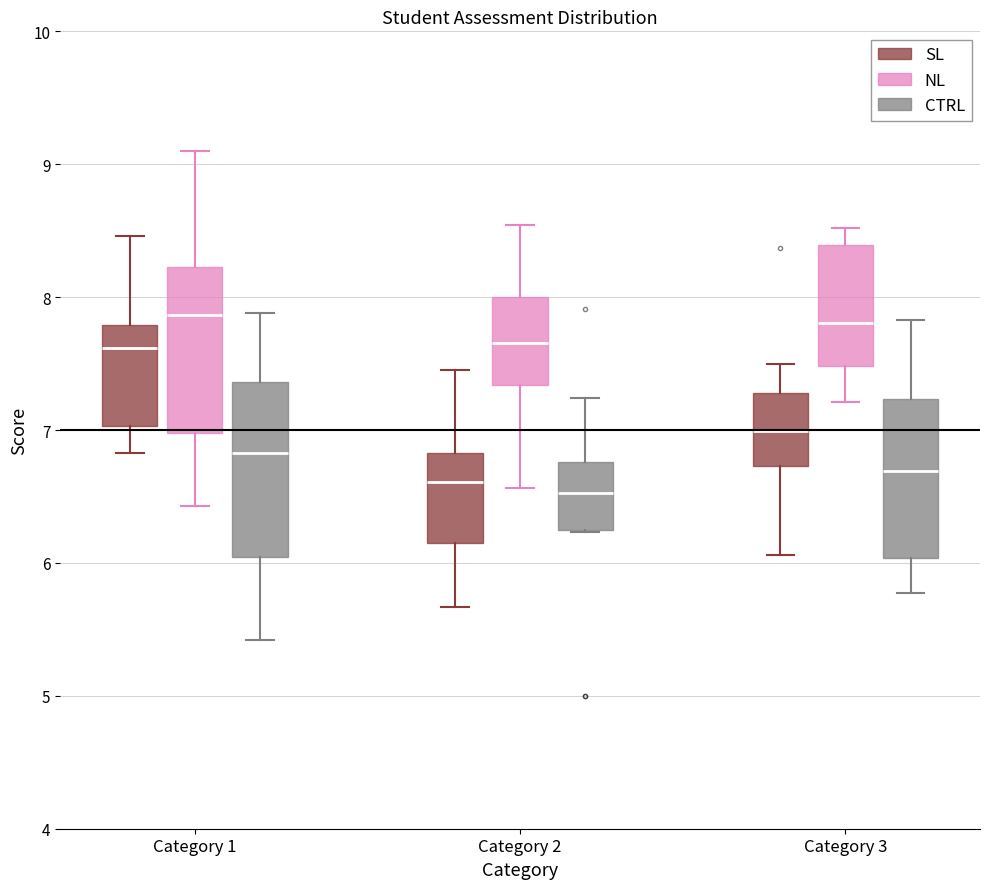

Reading left to right, transcribe this box plot: for each box, give where its median line is, the range the box spans, and where its two whiskers end, as read against the y-axis. The values are not printed on the chart, so give them approximately, as read against the axis.

Category 1 (SL): median 7.6, box 7.0 to 7.8, whiskers 6.8 to 8.5
Category 1 (NL): median 7.9, box 7.0 to 8.2, whiskers 6.4 to 9.1
Category 1 (CTRL): median 6.8, box 6.0 to 7.4, whiskers 5.4 to 7.9
Category 2 (SL): median 6.6, box 6.2 to 6.8, whiskers 5.7 to 7.5
Category 2 (NL): median 7.7, box 7.3 to 8.0, whiskers 6.6 to 8.5
Category 2 (CTRL): median 6.5, box 6.2 to 6.8, whiskers 6.2 to 7.2
Category 3 (SL): median 7.0, box 6.7 to 7.3, whiskers 6.1 to 7.5
Category 3 (NL): median 7.8, box 7.5 to 8.4, whiskers 7.2 to 8.5
Category 3 (CTRL): median 6.7, box 6.0 to 7.2, whiskers 5.8 to 7.8